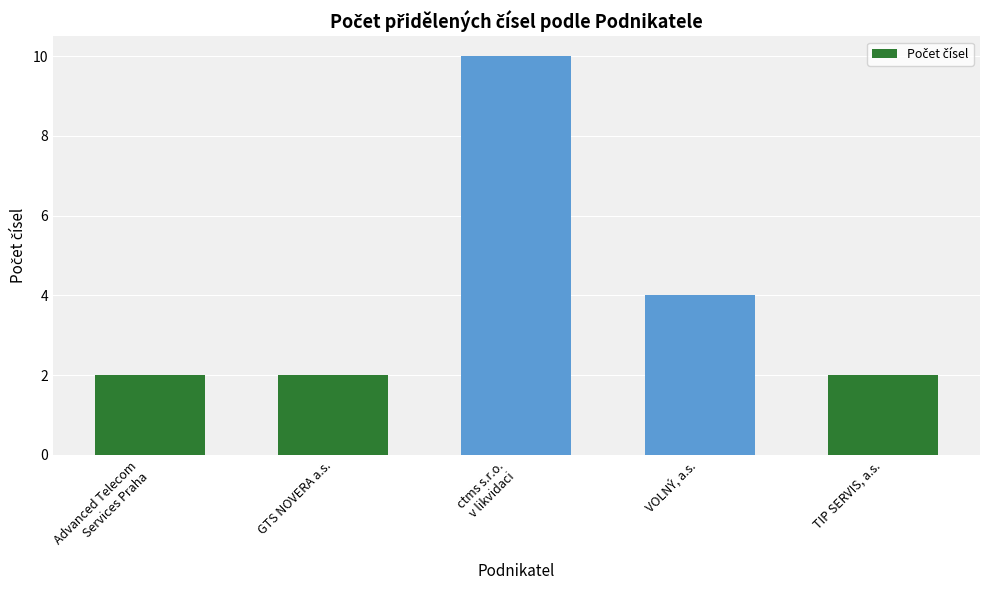

Read the value at ctms s.r.o.
v likvidaci.

10